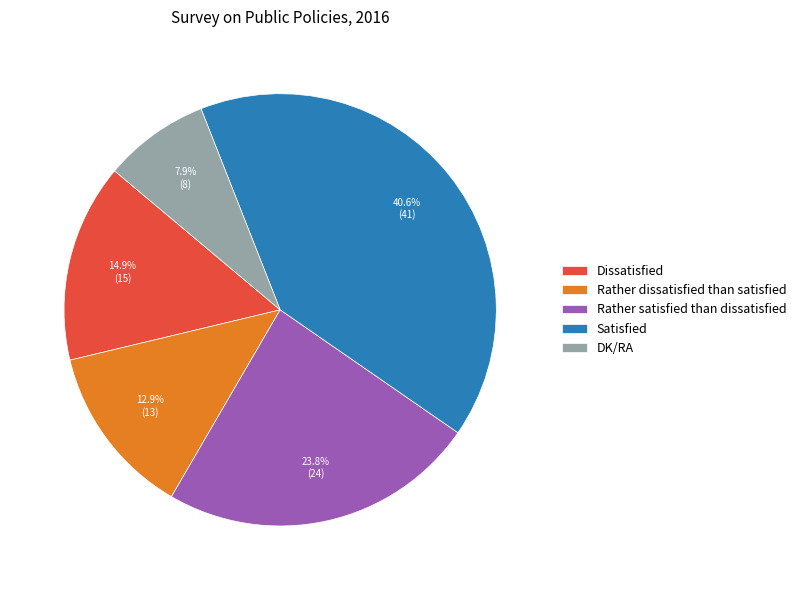

To the nearest percent, what is the difference between the largest and smallest slice percentages?

33%